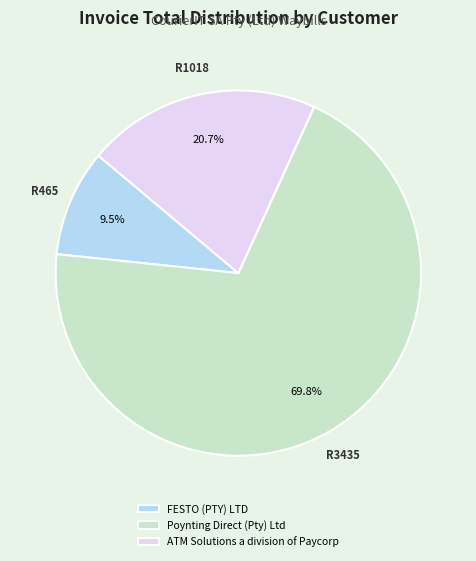

Which slice represents more than half of the pie?

Poynting Direct (Pty) Ltd